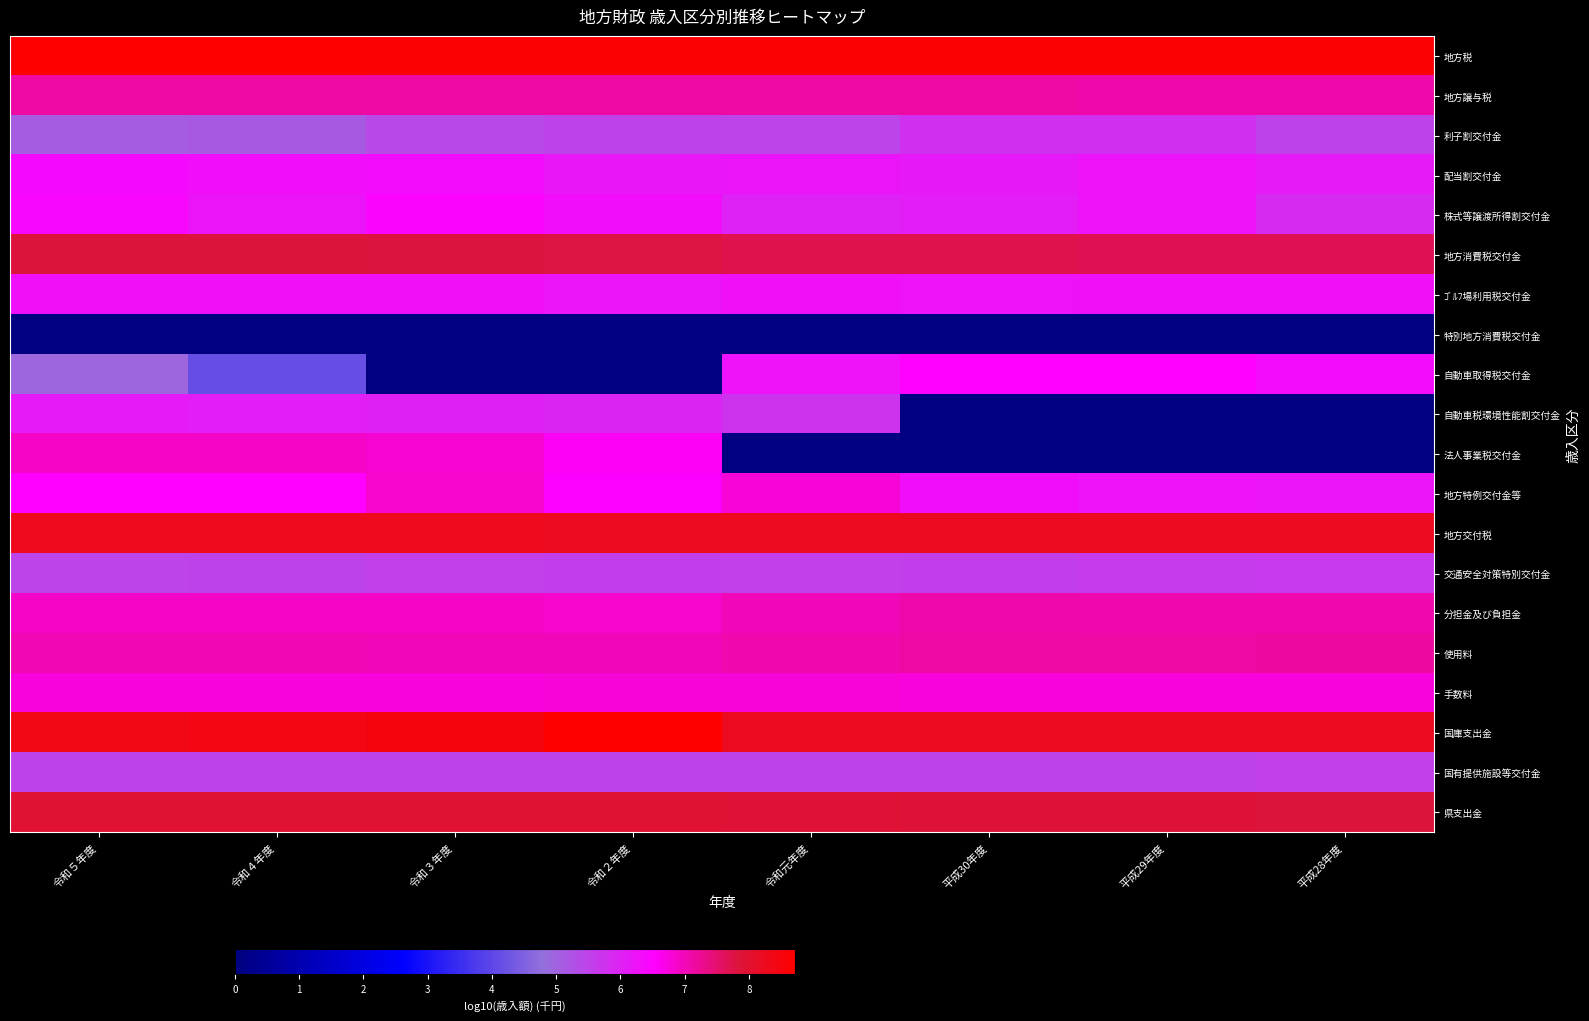

Reading left to right, list all the values displayed in this chart.

地方税: 令和５年度=8.7	令和４年度=8.7	令和３年度=8.6	令和２年度=8.6	令和元年度=8.7	平成30年度=8.6	平成29年度=8.6	平成28年度=8.6
地方譲与税: 令和５年度=7.1	令和４年度=7.1	令和３年度=7.1	令和２年度=7.1	令和元年度=7.1	平成30年度=7.1	平成29年度=7.1	平成28年度=7.1
利子割交付金: 令和５年度=5.1	令和４年度=5.1	令和３年度=5.4	令和２年度=5.5	令和元年度=5.5	平成30年度=5.8	平成29年度=5.8	平成28年度=5.5
配当割交付金: 令和５年度=6.4	令和４年度=6.3	令和３年度=6.4	令和２年度=6.2	令和元年度=6.2	平成30年度=6.1	平成29年度=6.3	平成28年度=6.1
株式等譲渡所得割交付金: 令和５年度=6.4	令和４年度=6.2	令和３年度=6.4	令和２年度=6.3	令和元年度=6.0	平成30年度=6.1	平成29年度=6.2	平成28年度=5.9
地方消費税交付金: 令和５年度=7.8	令和４年度=7.9	令和３年度=7.8	令和２年度=7.8	令和元年度=7.7	平成30年度=7.7	平成29年度=7.7	平成28年度=7.7
ｺﾞﾙﾌ場利用税交付金: 令和５年度=6.3	令和４年度=6.3	令和３年度=6.3	令和２年度=6.2	令和元年度=6.3	平成30年度=6.3	平成29年度=6.3	平成28年度=6.3
特別地方消費税交付金: 令和５年度=0.0	令和４年度=0.0	令和３年度=0.0	令和２年度=0.0	令和元年度=0.0	平成30年度=0.0	平成29年度=0.0	平成28年度=0.0
自動車取得税交付金: 令和５年度=5.0	令和４年度=4.1	令和３年度=0.0	令和２年度=0.0	令和元年度=6.3	平成30年度=6.5	平成29年度=6.5	平成28年度=6.4
自動車税環境性能割交付金: 令和５年度=6.1	令和４年度=6.1	令和３年度=6.0	令和２年度=6.0	令和元年度=5.7	平成30年度=0.0	平成29年度=0.0	平成28年度=0.0
法人事業税交付金: 令和５年度=6.9	令和４年度=6.9	令和３年度=6.8	令和２年度=6.6	令和元年度=0.0	平成30年度=0.0	平成29年度=0.0	平成28年度=0.0
地方特例交付金等: 令和５年度=6.5	令和４年度=6.5	令和３年度=6.9	令和２年度=6.5	令和元年度=6.8	平成30年度=6.3	平成29年度=6.3	平成28年度=6.2
地方交付税: 令和５年度=8.3	令和４年度=8.3	令和３年度=8.3	令和２年度=8.3	令和元年度=8.3	平成30年度=8.2	平成29年度=8.3	平成28年度=8.3
交通安全対策特別交付金: 令和５年度=5.5	令和４年度=5.5	令和３年度=5.6	令和２年度=5.6	令和元年度=5.5	平成30年度=5.6	平成29年度=5.6	平成28年度=5.6
分担金及び負担金: 令和５年度=6.9	令和４年度=6.9	令和３年度=6.9	令和２年度=6.9	令和元年度=7.0	平成30年度=7.1	平成29年度=7.1	平成28年度=7.1
使用料: 令和５年度=7.0	令和４年度=7.0	令和３年度=7.0	令和２年度=7.0	令和元年度=7.1	平成30年度=7.1	平成29年度=7.2	平成28年度=7.2
手数料: 令和５年度=6.7	令和４年度=6.8	令和３年度=6.8	令和２年度=6.8	令和元年度=6.8	平成30年度=6.8	平成29年度=6.8	平成28年度=6.8
国庫支出金: 令和５年度=8.4	令和４年度=8.4	令和３年度=8.5	令和２年度=8.7	令和元年度=8.3	平成30年度=8.2	平成29年度=8.2	平成28年度=8.2
国有提供施設等交付金: 令和５年度=5.5	令和４年度=5.5	令和３年度=5.5	令和２年度=5.5	令和元年度=5.5	平成30年度=5.5	平成29年度=5.5	平成28年度=5.5
県支出金: 令和５年度=7.9	令和４年度=8.0	令和３年度=7.9	令和２年度=8.0	令和元年度=7.9	平成30年度=7.9	平成29年度=7.9	平成28年度=7.9